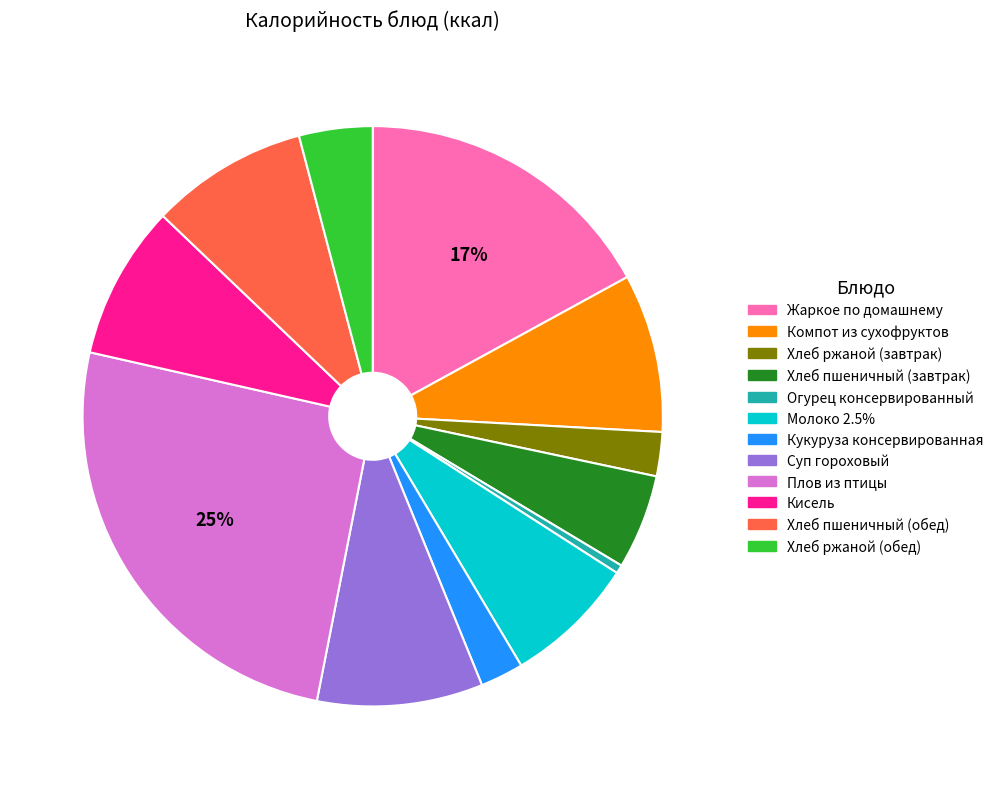

Between Молоко 2.5% and Кисель, which is larger?

Кисель